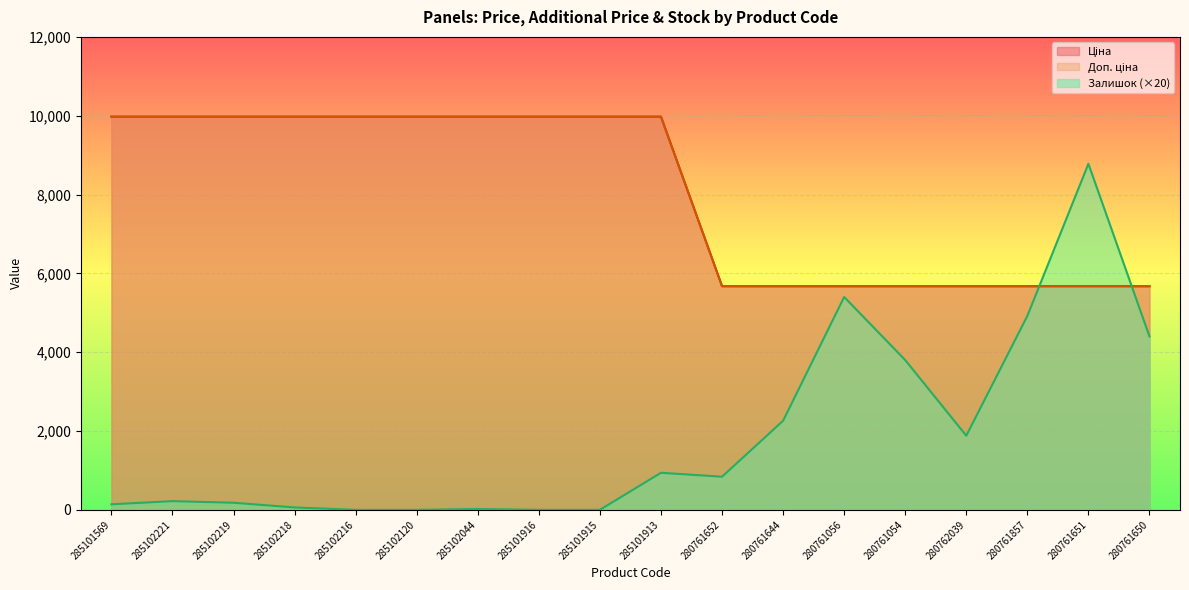

At which category is the sum across all series the highest?

285101913